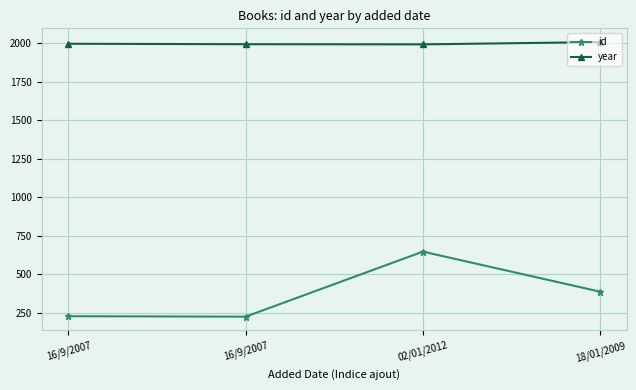

What is the average value of the year series?

1997